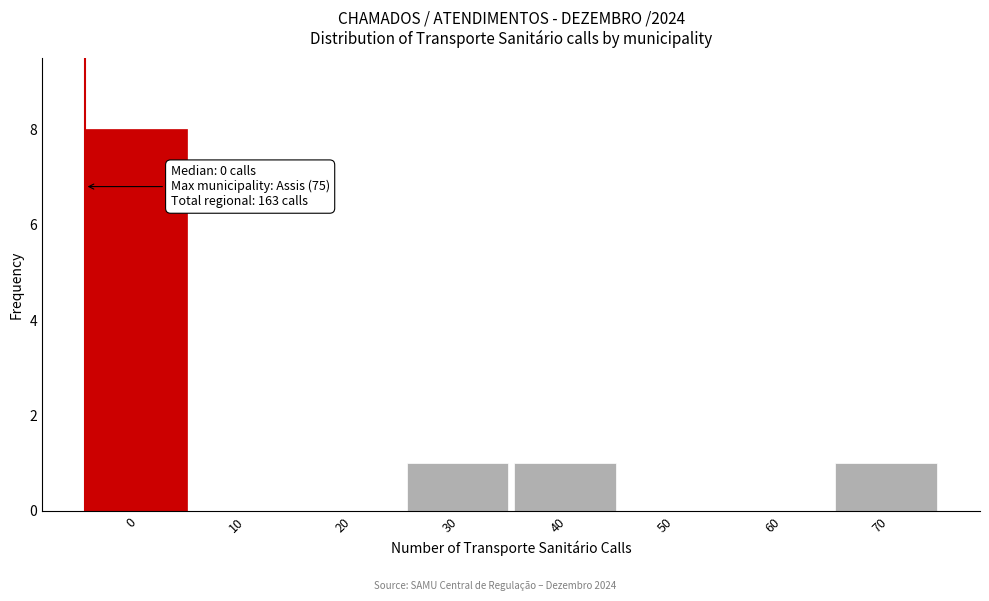

Reading right to left, extract all data points from this chart.

70=1	60=0	50=0	40=1	30=1	20=0	10=0	0=8